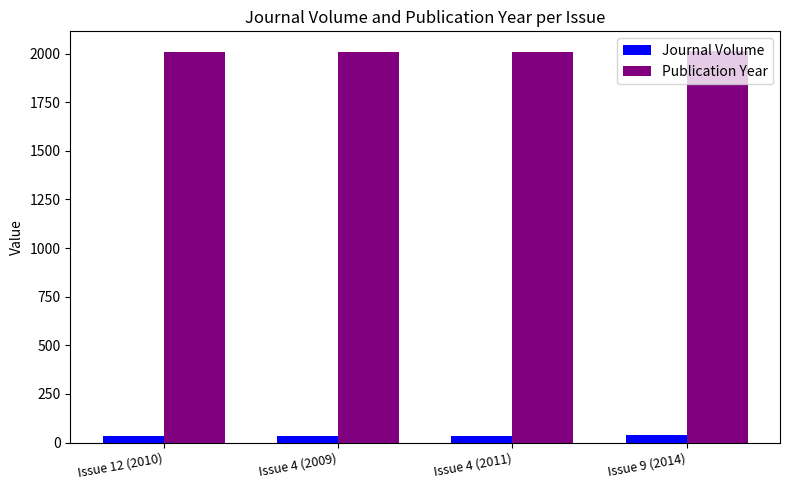

Rank the series by their maximum value, from lowest to highest.

Journal Volume, Publication Year